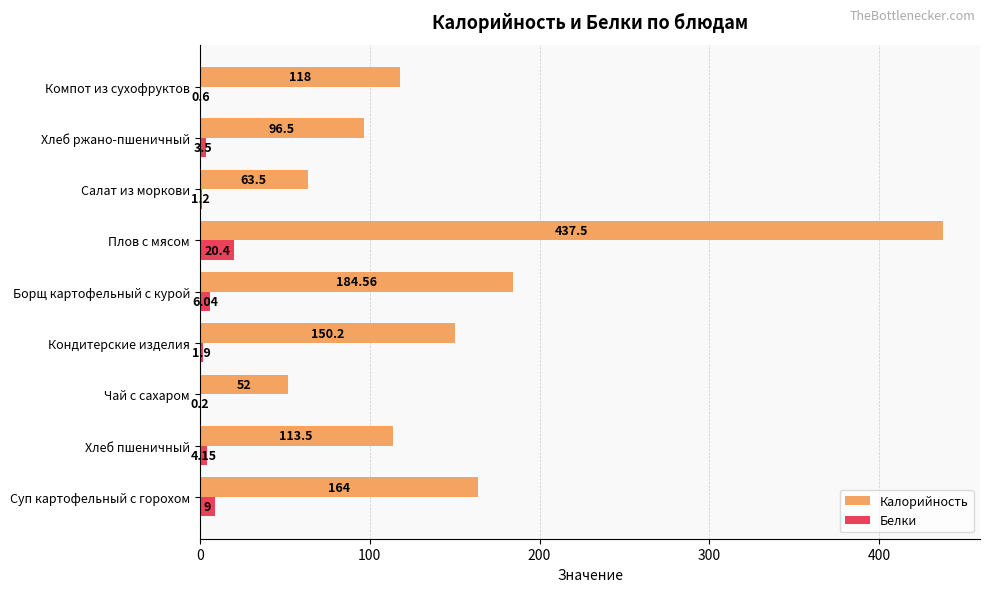

At which label is Калорийность closest to 244?

Борщ картофельный с курой